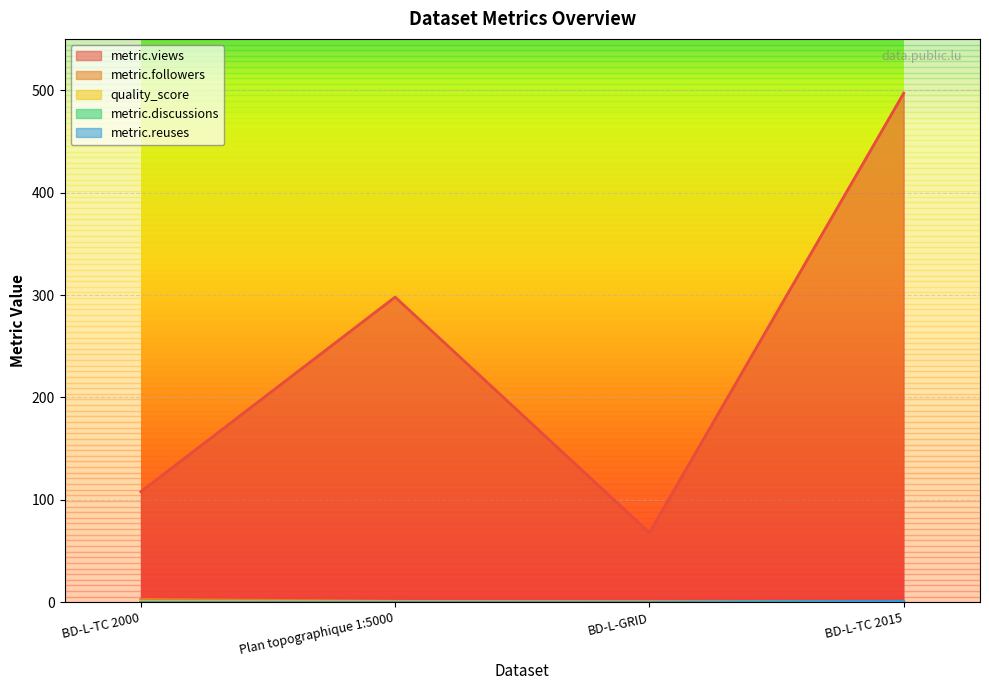

What is the difference between the highest and lowest values at BD-L-TC 2015?

497.0